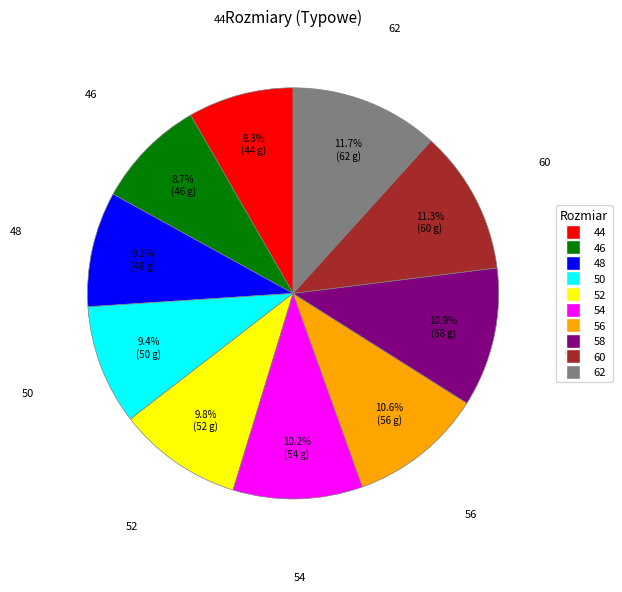

Between 52 and 62, which is larger?

62